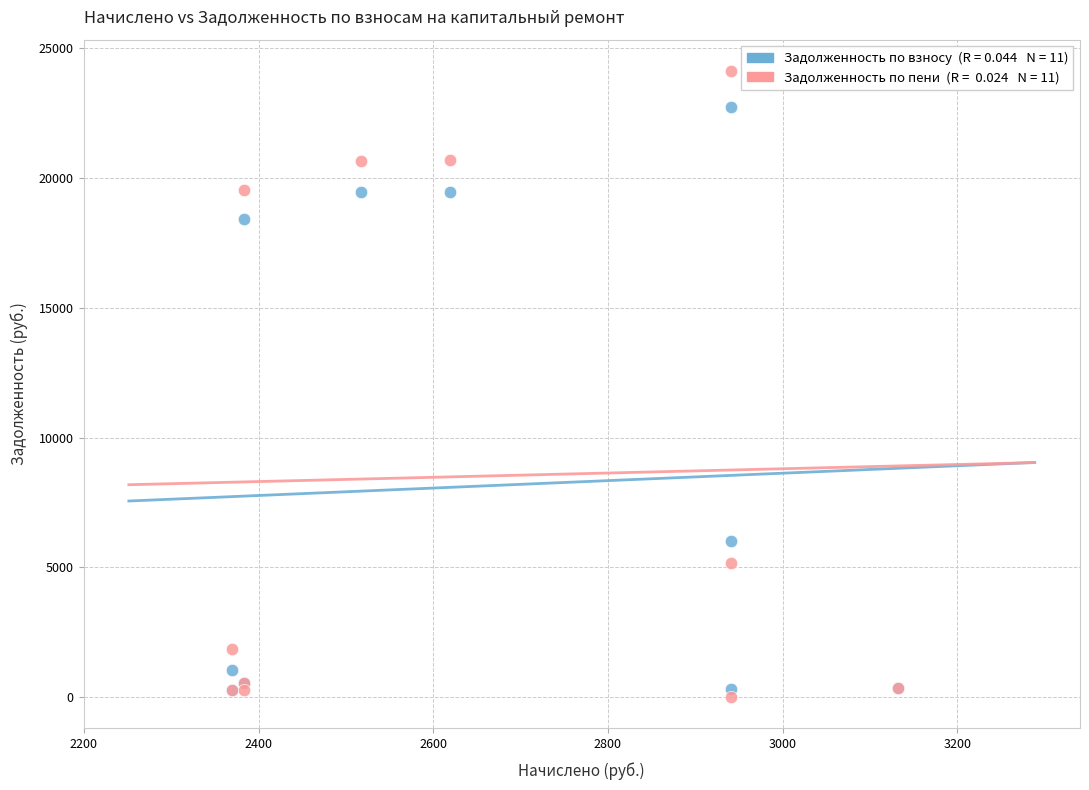

Across all series, what Y value is closest to 12062?

6034.5